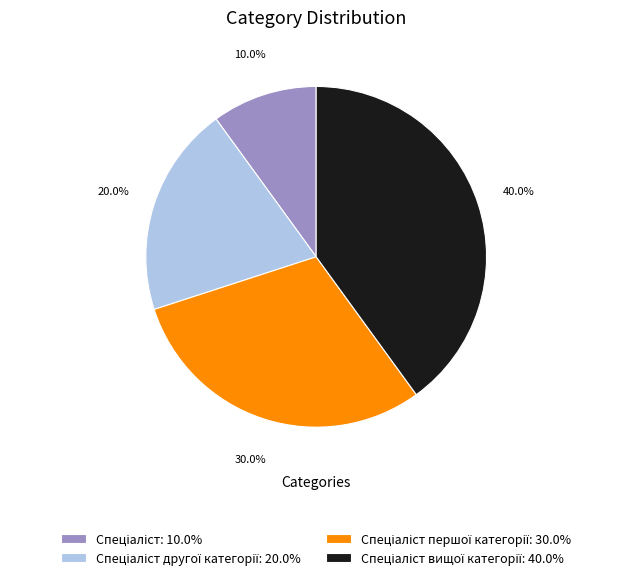

Is there any slice that represents more than half of the pie?

No